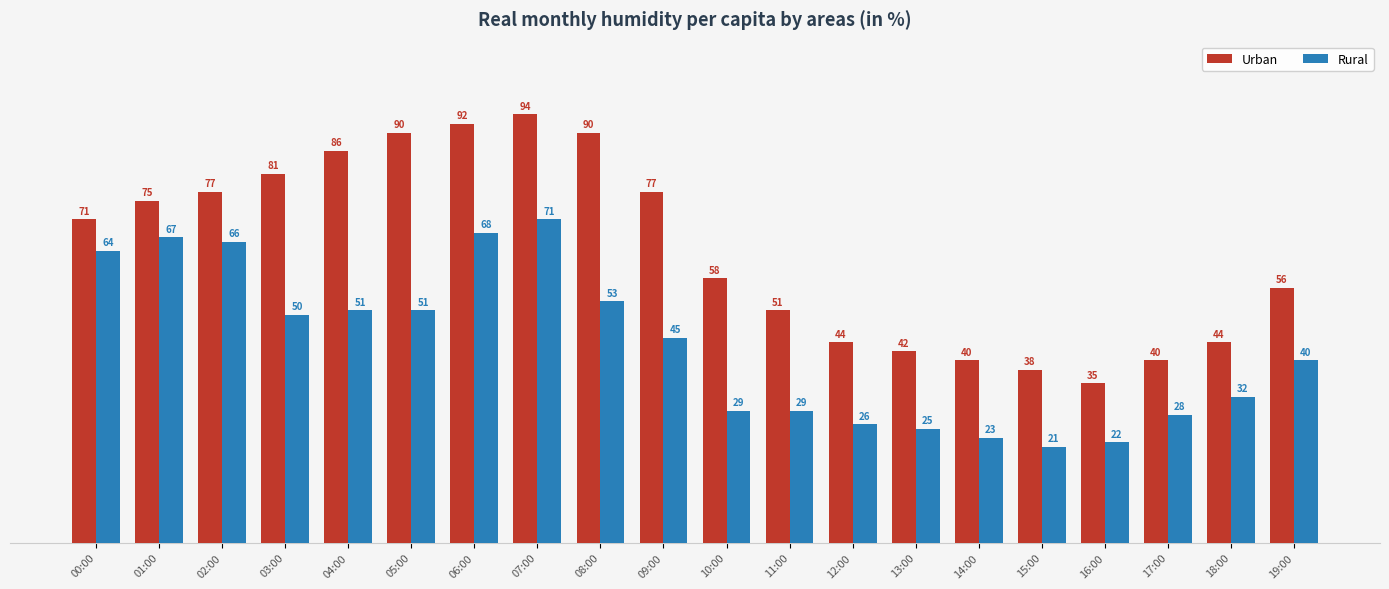

Rank the series at 03:00 from highest to lowest value.

Urban, Rural